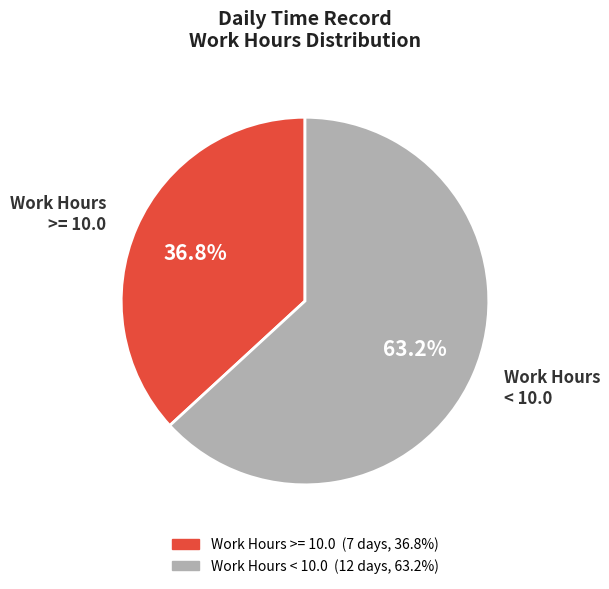

Rank the categories by value from lowest to highest.

Work Hours >= 10.0, Work Hours < 10.0